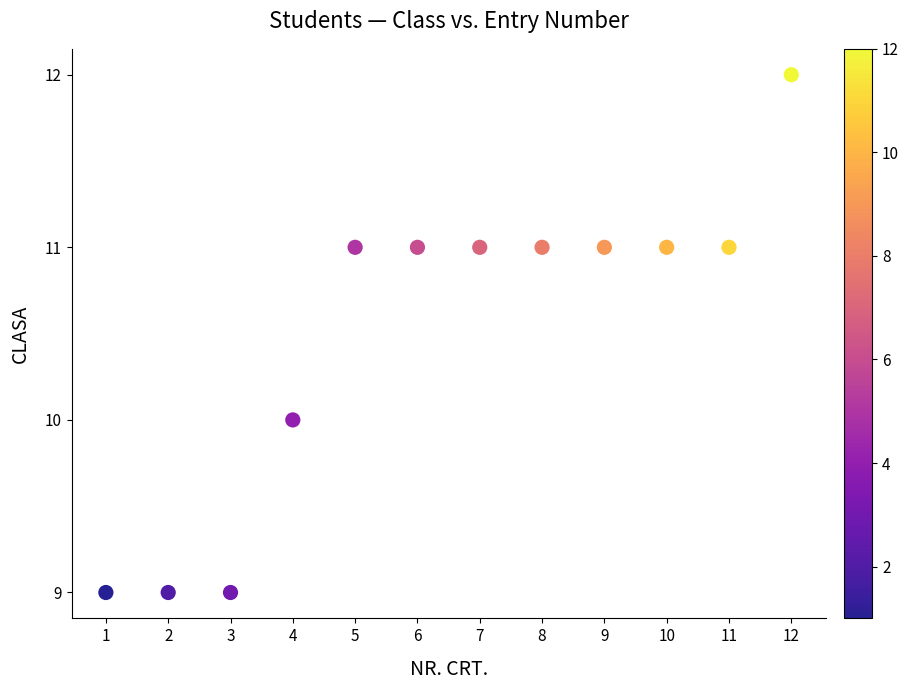

What is the average X value?

6